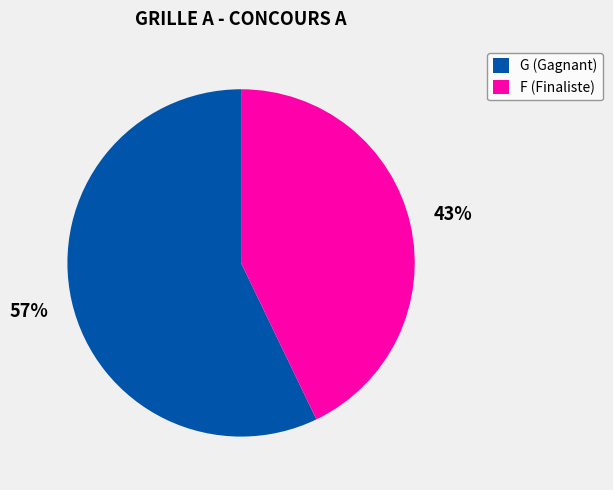

Rank the categories by value from lowest to highest.

F (Finaliste), G (Gagnant)